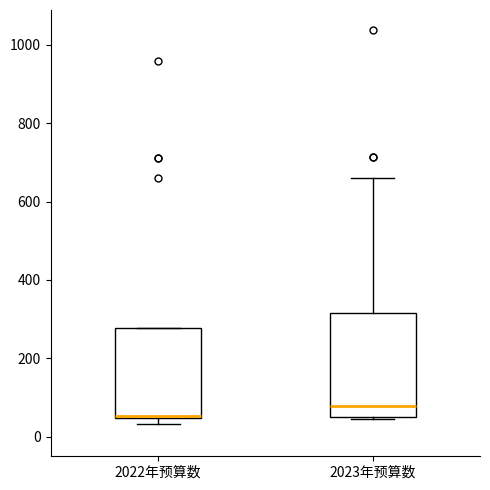

Where is the lower edge of the box for 2023年预算数 on the y-axis? The values are not printed on the chart, so give them approximately, as read against the axis.

60